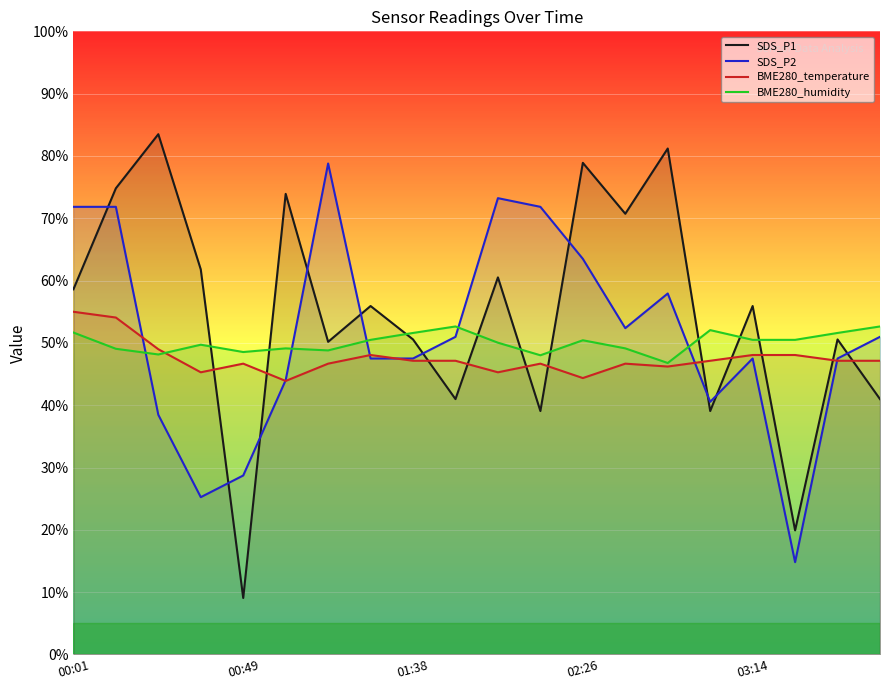

Rank the series by their maximum value, from highest to lowest.

SDS_P1, SDS_P2, BME280_temperature, BME280_humidity